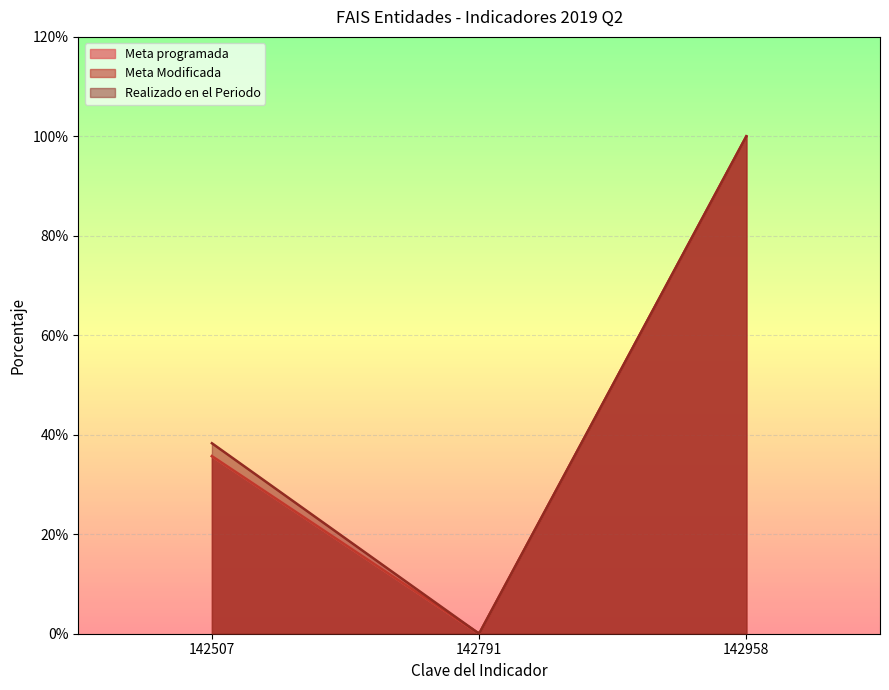

How many data points does each series have?

3